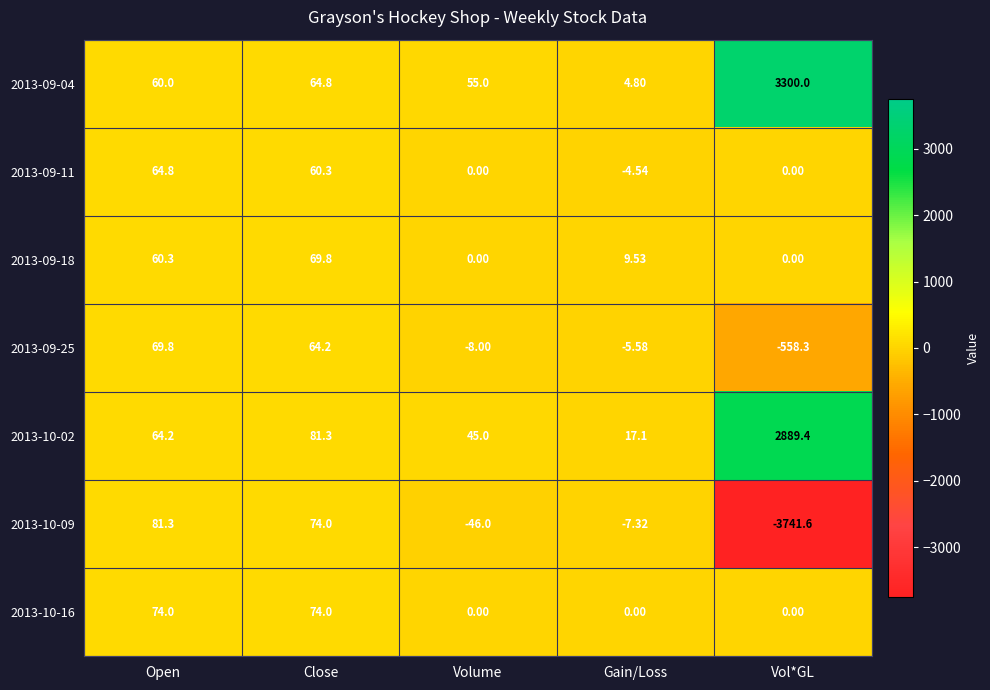

At which label does 2013-10-02 reach its minimum?

Gain/Loss